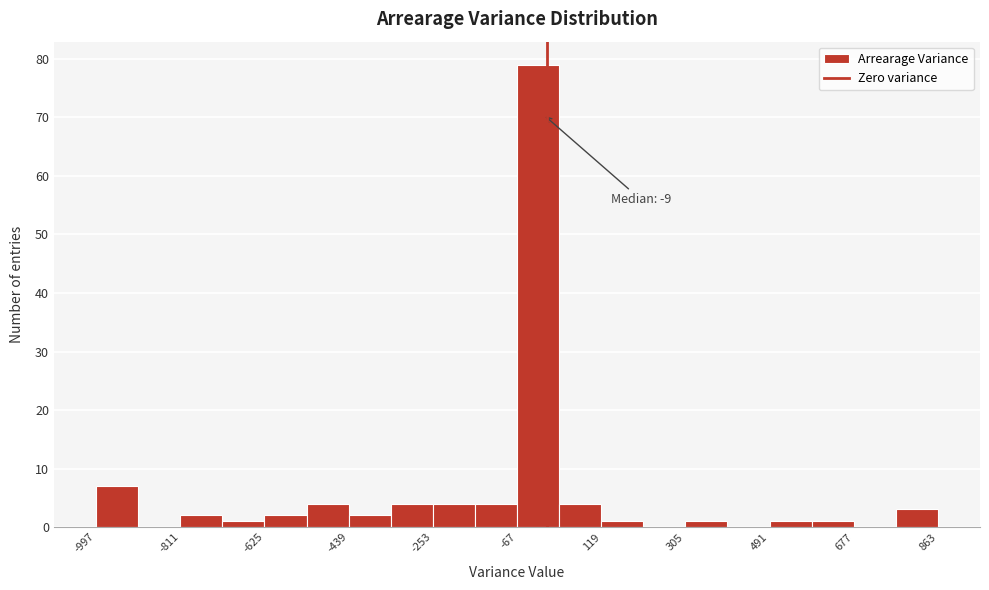

Which range on the x-axis has the tallest bar?

-60 to 20